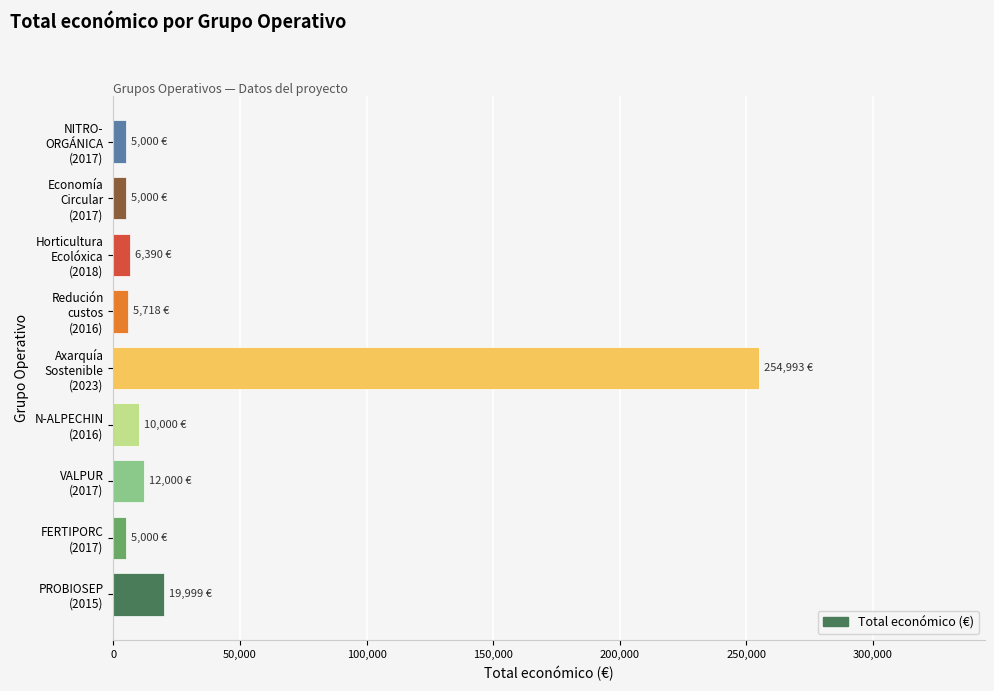

What is the difference between the maximum and minimum values?

249993